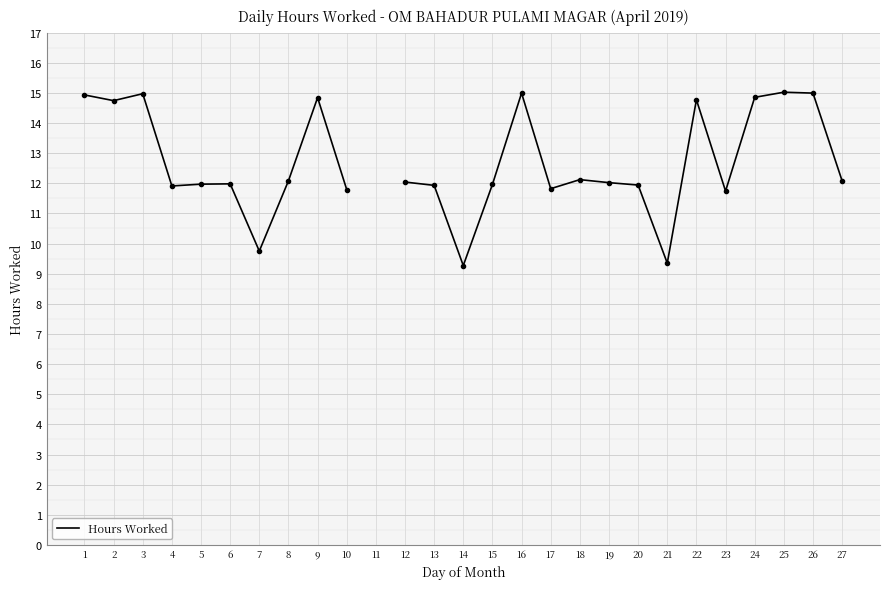

What is the change in value from 14 to 17?

+2.6